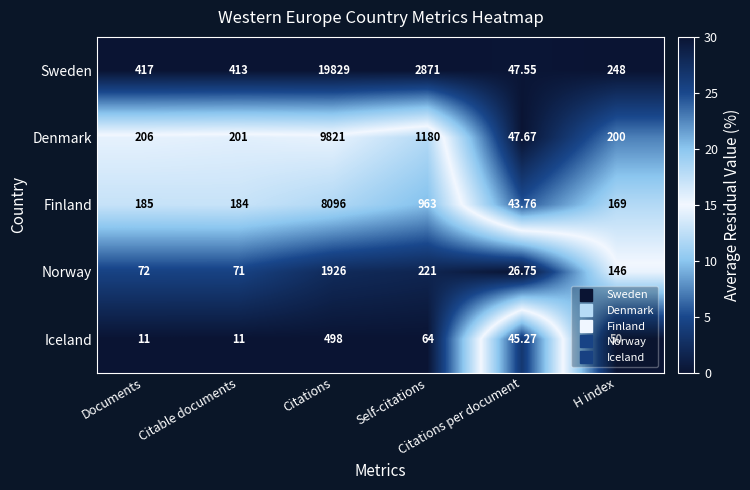

What is the difference between the highest and lowest values at H index?

198.0